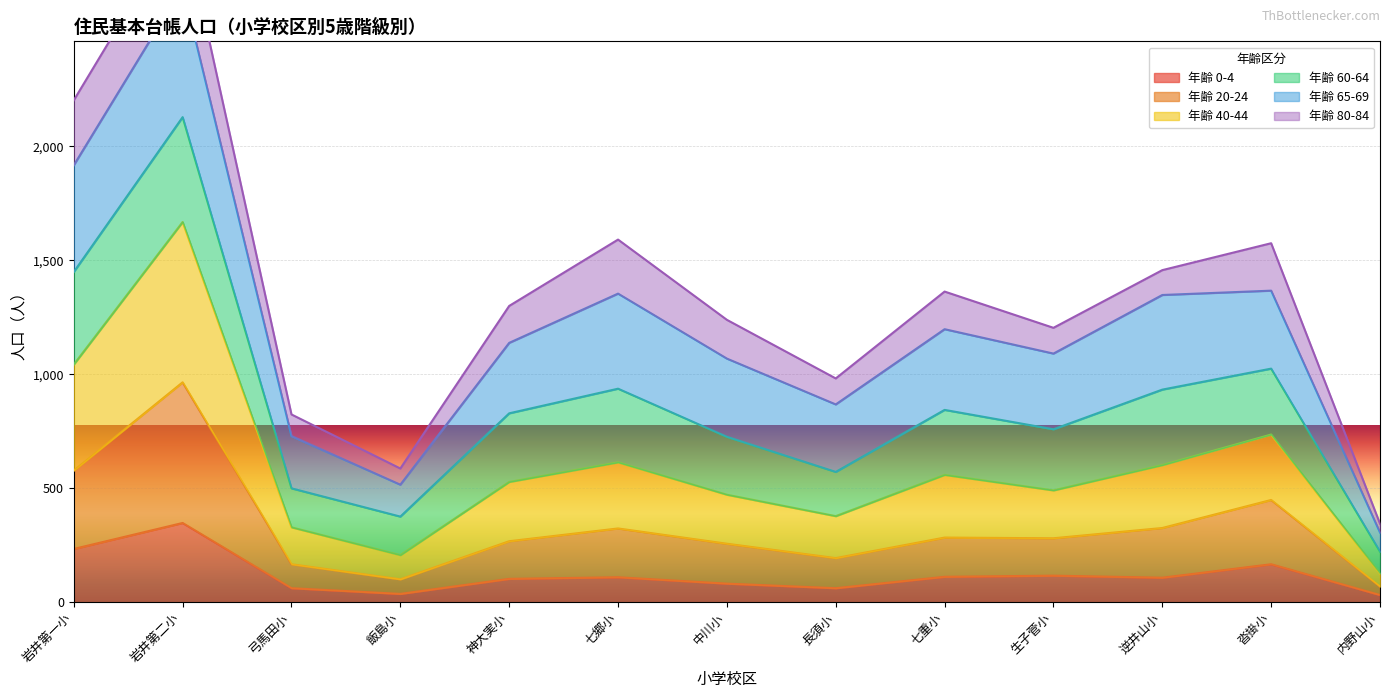

The 年齢 0-4 series shows 112 at 七重小. True or false?

True